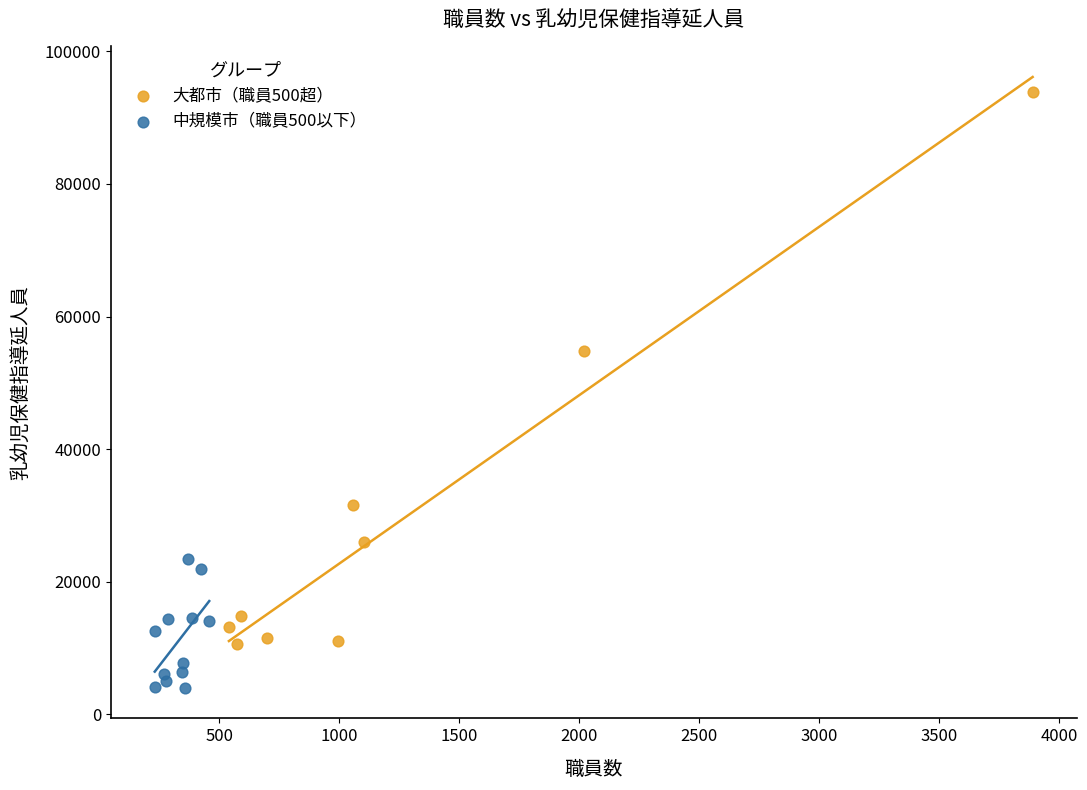

Which series reaches the minimum Y coordinate?

中規模市（職員500以下）